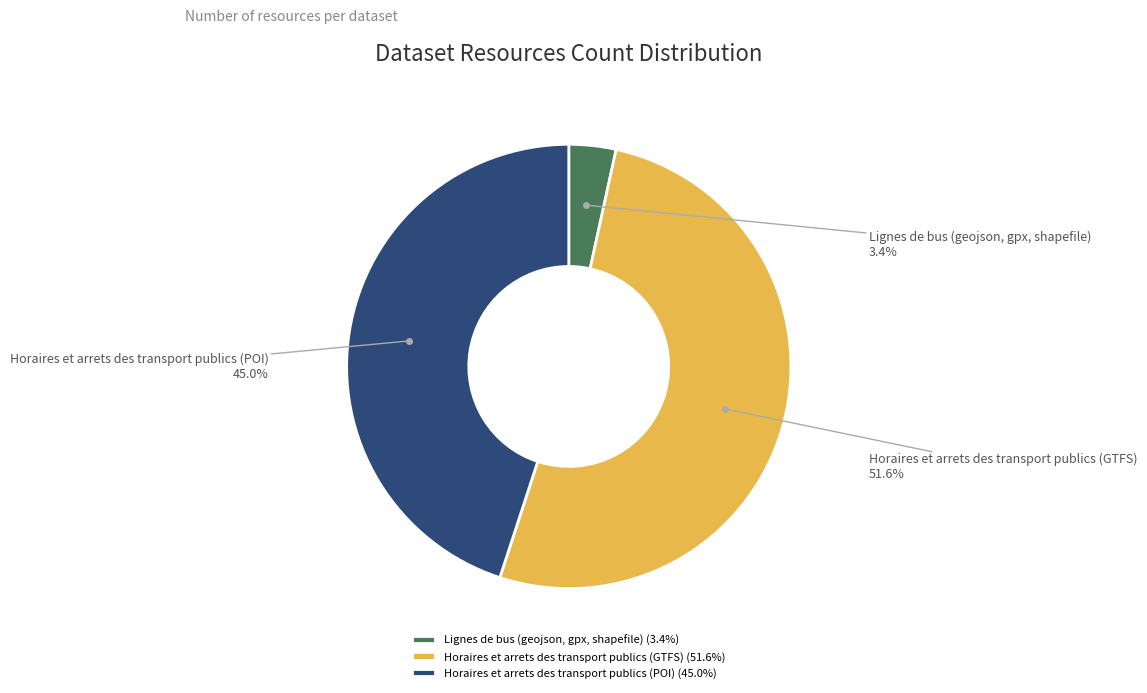

To the nearest percent, what is the difference between the largest and smallest slice percentages?

48%